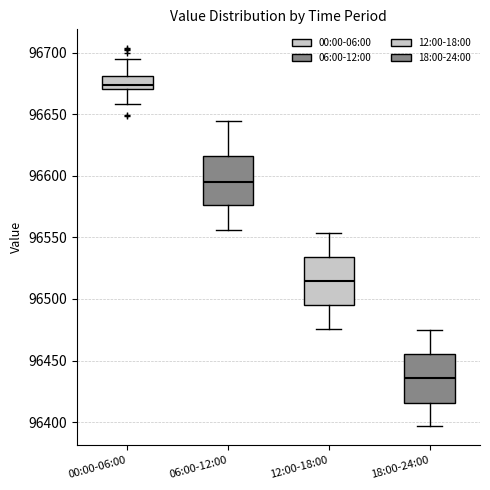

Where does the median line of the box for 18:00-24:00 sit on the y-axis? The values are not printed on the chart, so give them approximately, as read against the axis.

96435